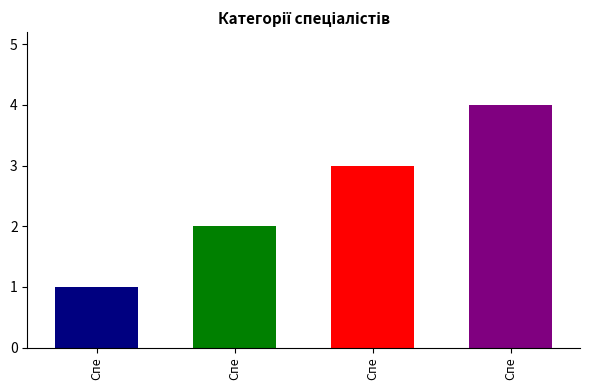

At which label does the data first exceed 3?

Спеціаліст вищої категорії